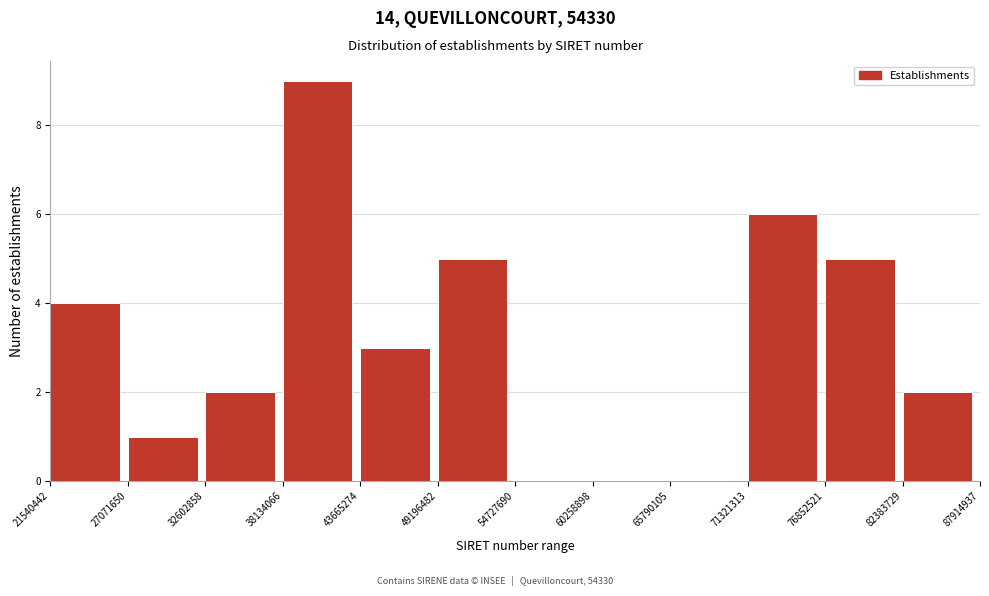

Reading right to left, extract all data points from this chart.

82383729=2	76852521=5	71321313=6	65790105=0	60258898=0	54727690=0	49196482=5	43665274=3	38134066=9	32602858=2	27071650=1	21540442=4